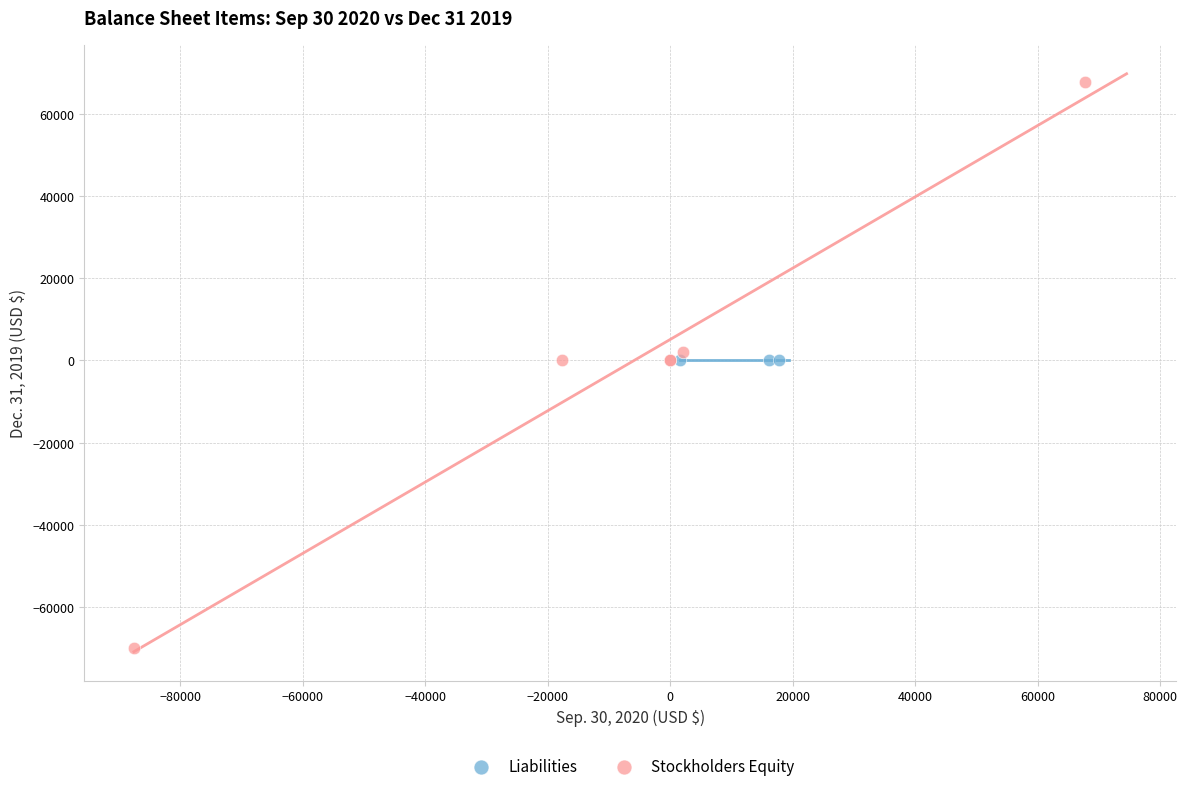

Which series contains the lowest Y value?

Stockholders Equity